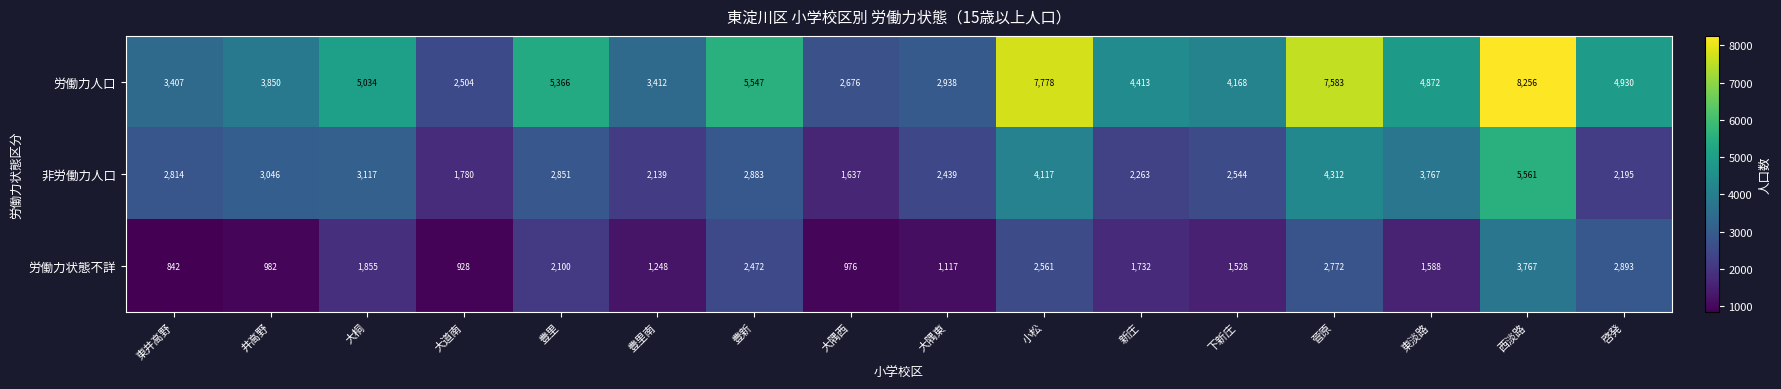

What is the spread (max minus min) of values at 大隅西?

1700